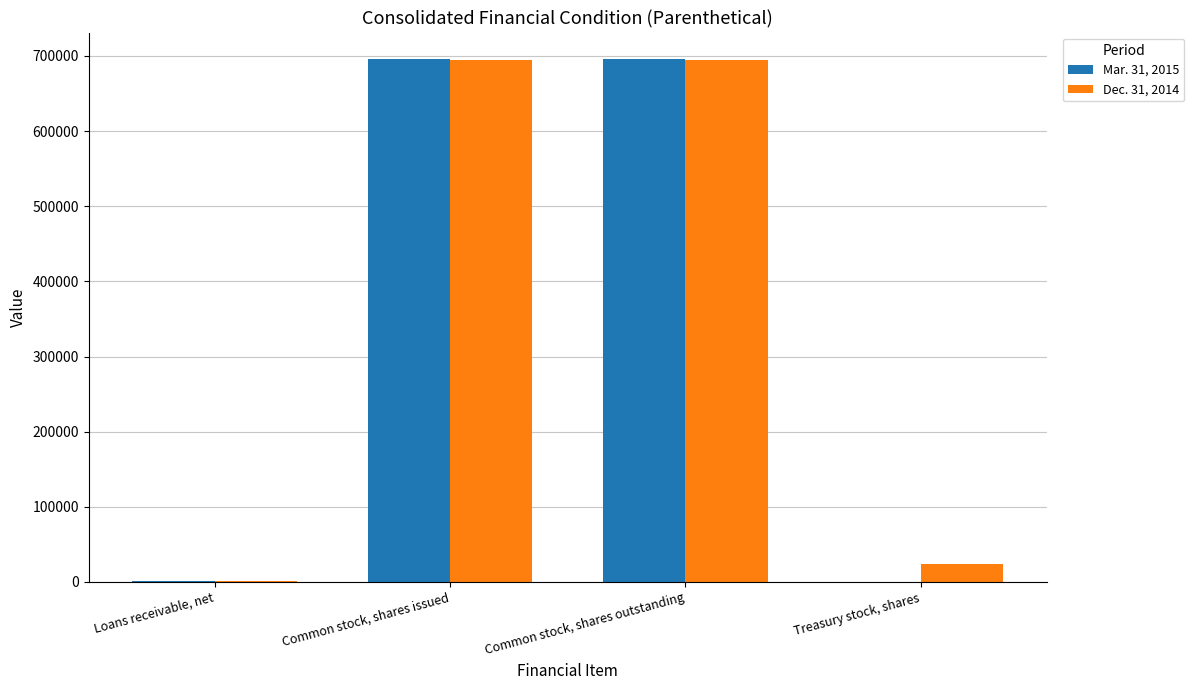

Between Common stock, shares issued and Treasury stock, shares, which series saw the biggest shift?

Mar. 31, 2015